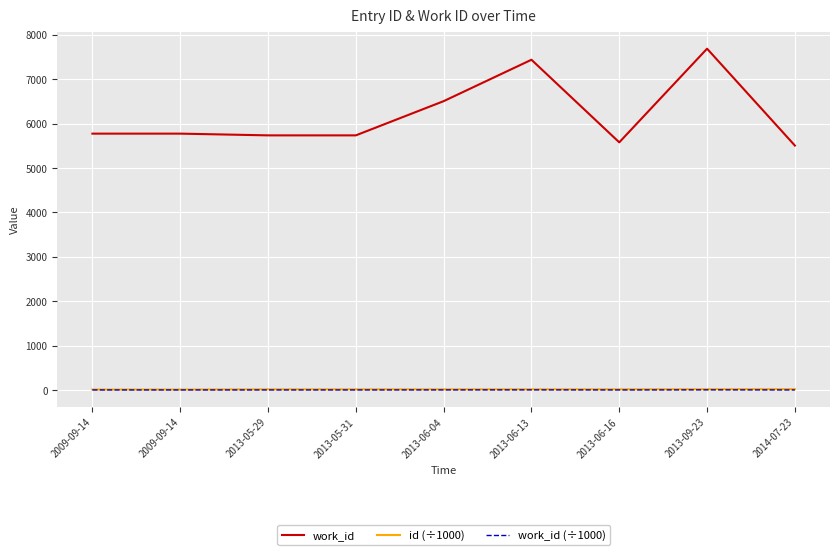

What is the value of the work_id (÷1000) point at the 3rd from the left?

5.7